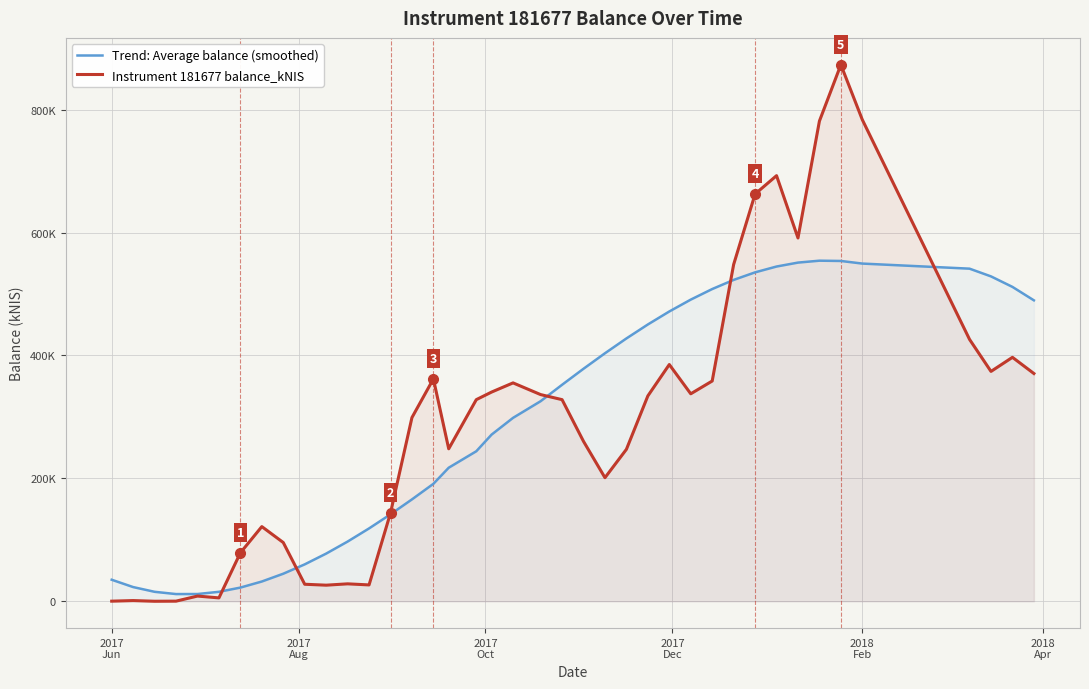

True or false: Instrument 181677 balance_kNIS has a value of 436549.2 at 33.

False